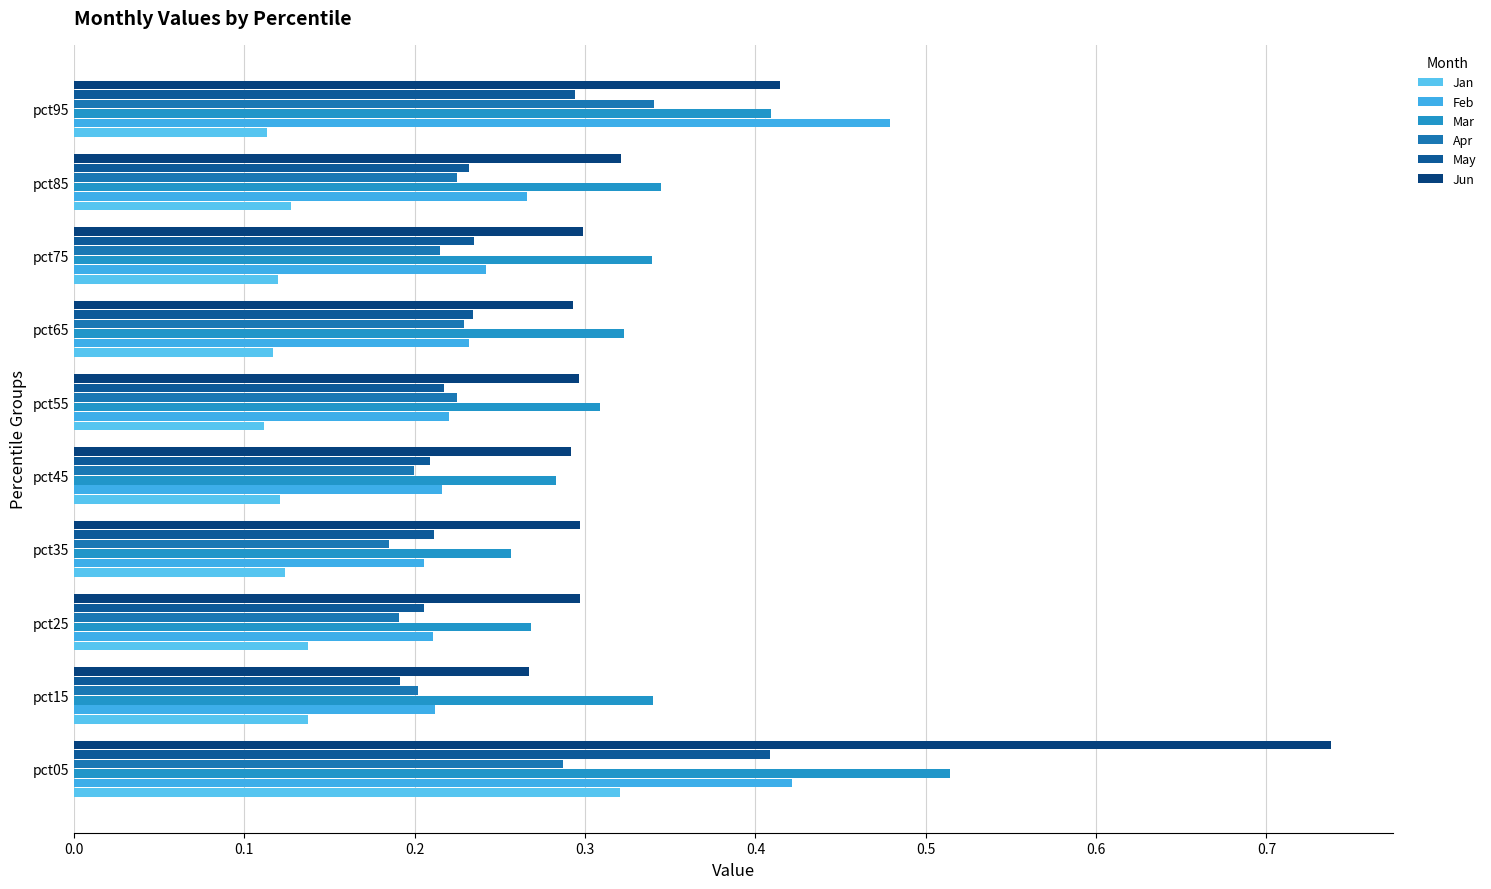

Rank the series by their maximum value, from highest to lowest.

Jun, Mar, Feb, May, Apr, Jan